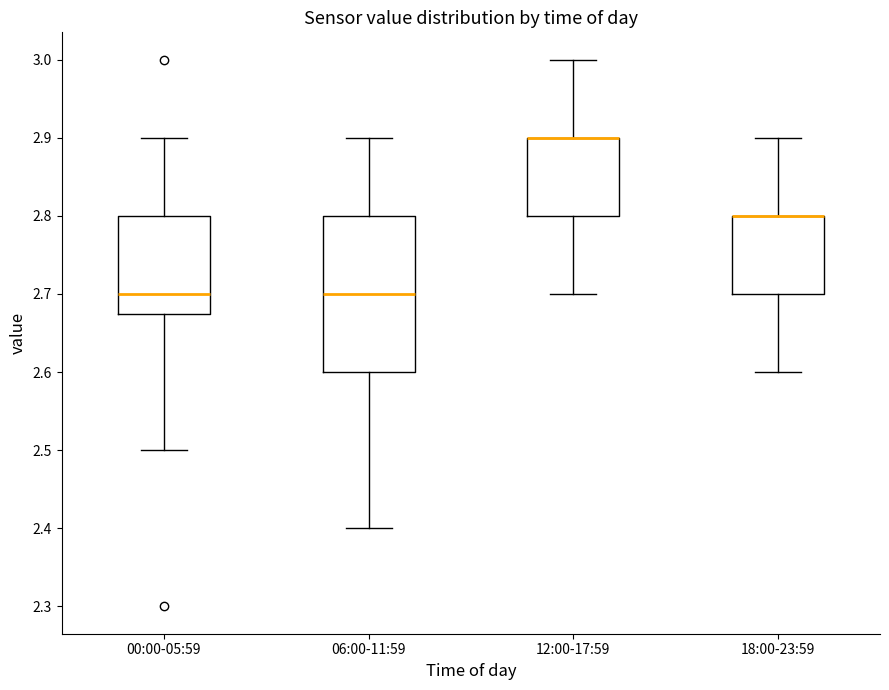

Reading left to right, transcribe this box plot: for each box, give where its median line is, the range the box spans, and where its two whiskers end, as read against the y-axis. The values are not printed on the chart, so give them approximately, as read against the axis.

00:00-05:59: median 2.70, box 2.68 to 2.80, whiskers 2.50 to 2.90
06:00-11:59: median 2.70, box 2.60 to 2.80, whiskers 2.40 to 2.90
12:00-17:59: median 2.90 (drawn on the box's upper edge), box 2.80 to 2.90, whiskers 2.70 to 3.00
18:00-23:59: median 2.80 (drawn on the box's upper edge), box 2.70 to 2.80, whiskers 2.60 to 2.90